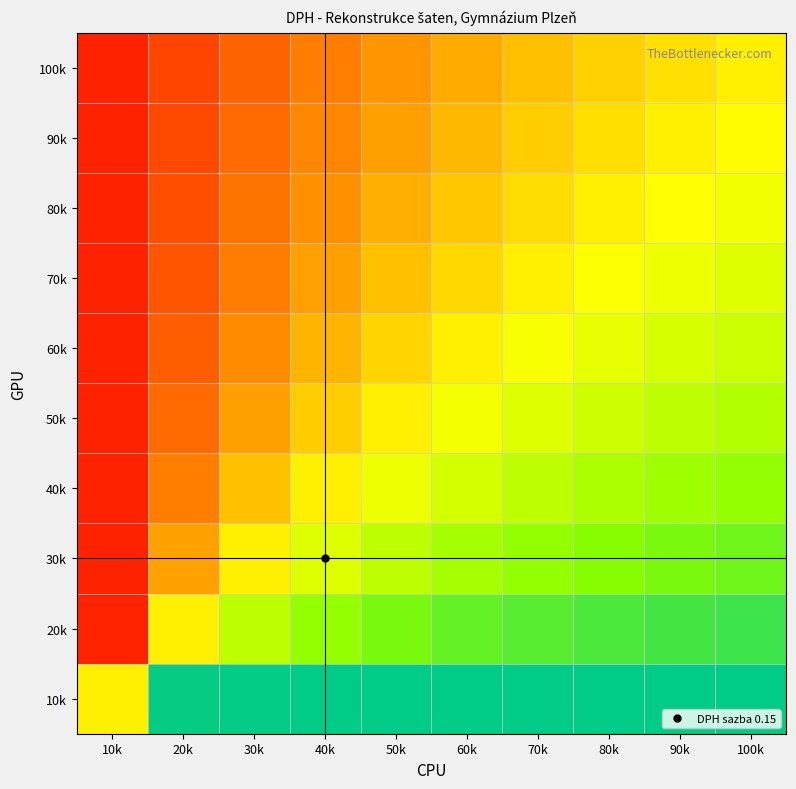

Reading left to right, transcribe all the data shown in this chart.

10k: 10k=0.5	20k=1.0	30k=1.0	40k=1.0	50k=1.0	60k=1.0	70k=1.0	80k=1.0	90k=1.0	100k=1.0
20k: 10k=0.0	20k=0.5	30k=0.6	40k=0.7	50k=0.8	60k=0.8	70k=0.8	80k=0.9	90k=0.9	100k=0.9
30k: 10k=0.0	20k=0.3	30k=0.5	40k=0.6	50k=0.6	60k=0.7	70k=0.7	80k=0.8	90k=0.8	100k=0.8
40k: 10k=0.0	20k=0.2	30k=0.4	40k=0.5	50k=0.5	60k=0.6	70k=0.6	80k=0.7	90k=0.7	100k=0.7
50k: 10k=0.0	20k=0.2	30k=0.3	40k=0.4	50k=0.5	60k=0.5	70k=0.6	80k=0.6	90k=0.6	100k=0.7
60k: 10k=0.0	20k=0.1	30k=0.3	40k=0.3	50k=0.4	60k=0.5	70k=0.5	80k=0.6	90k=0.6	100k=0.6
70k: 10k=0.0	20k=0.1	30k=0.2	40k=0.3	50k=0.4	60k=0.4	70k=0.5	80k=0.5	90k=0.5	100k=0.6
80k: 10k=0.0	20k=0.1	30k=0.2	40k=0.3	50k=0.3	60k=0.4	70k=0.4	80k=0.5	90k=0.5	100k=0.5
90k: 10k=0.0	20k=0.1	30k=0.2	40k=0.2	50k=0.3	60k=0.4	70k=0.4	80k=0.4	90k=0.5	100k=0.5
100k: 10k=0.0	20k=0.1	30k=0.2	40k=0.2	50k=0.3	60k=0.3	70k=0.4	80k=0.4	90k=0.4	100k=0.5